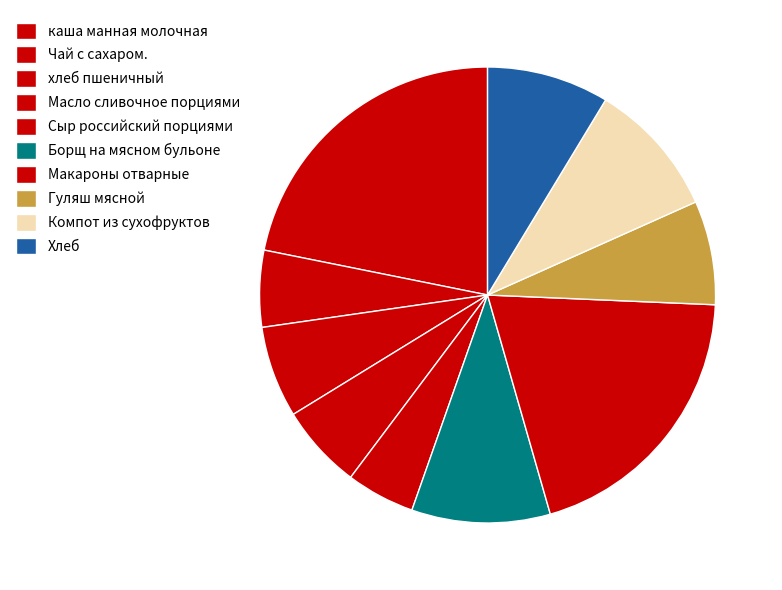

Count the number of slices in the pie.

10